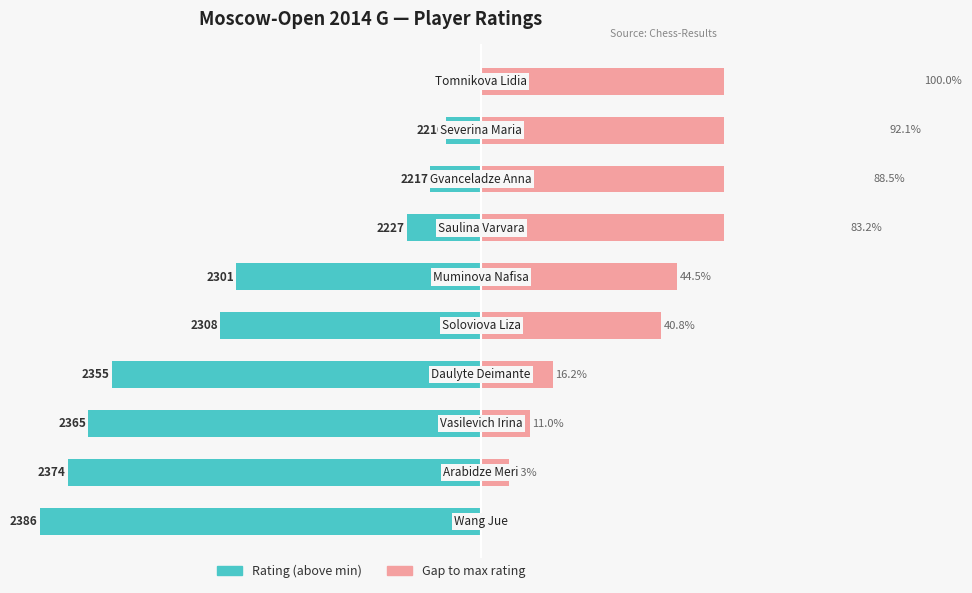

Reading right to left, what are all the values shown in this chart?

Rating (above min): 9=0.0	8=-7.9	7=-11.5	6=-16.8	5=-55.5	4=-59.2	3=-83.8	2=-89.0	1=-93.7	0=-100.0
Gap to max: 9=100.0	8=92.1	7=88.5	6=83.2	5=44.5	4=40.8	3=16.2	2=11.0	1=6.3	0=0.0